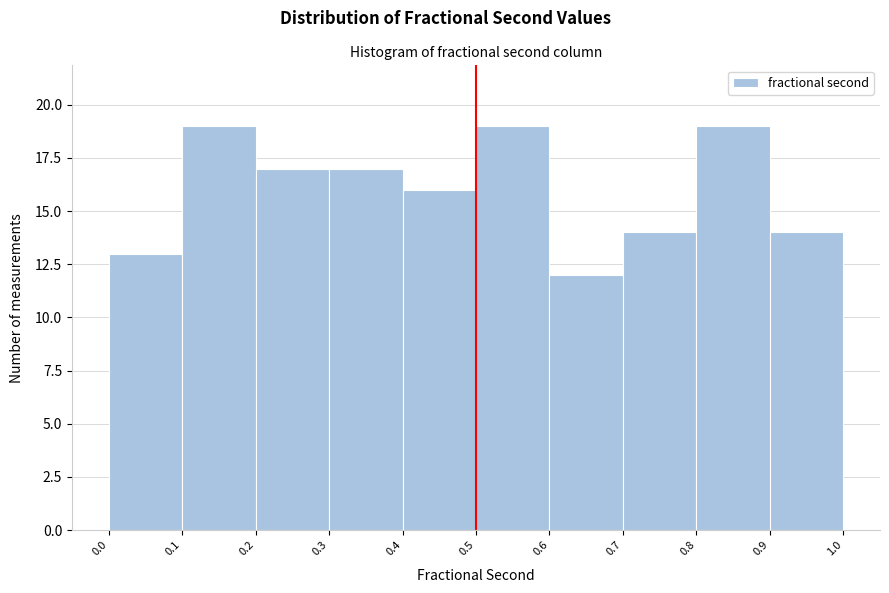

Reading left to right, transcribe this chart: for each bar, give the range it covers on the x-axis and its height. The values are not printed on the chart, so give them approximately, as read against the axis.

0.0 to 0.1: 13
0.1 to 0.2: 19
0.2 to 0.3: 17
0.3 to 0.4: 17
0.4 to 0.5: 16
0.5 to 0.6: 19
0.6 to 0.7: 12
0.7 to 0.8: 14
0.8 to 0.9: 19
0.9 to 1.0: 14